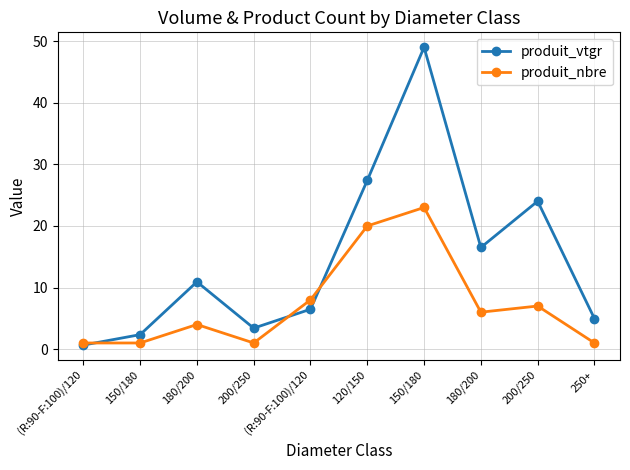

How many data points does each series have?

10